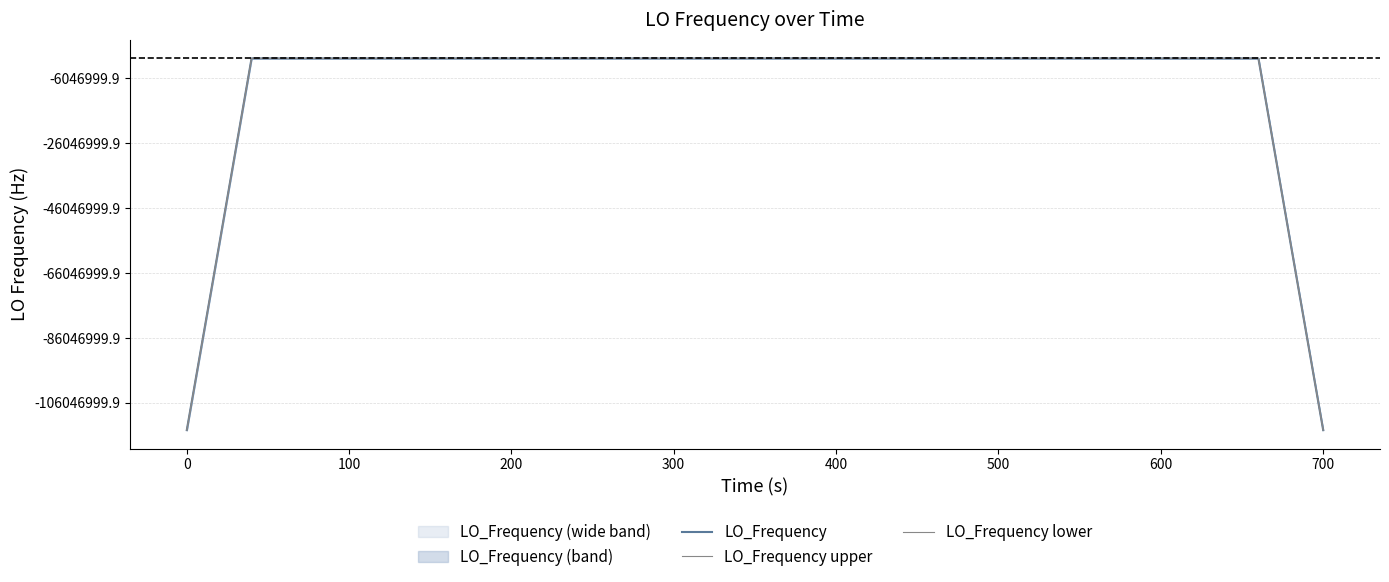

Does the chart display data point markers on the line(s)?

No